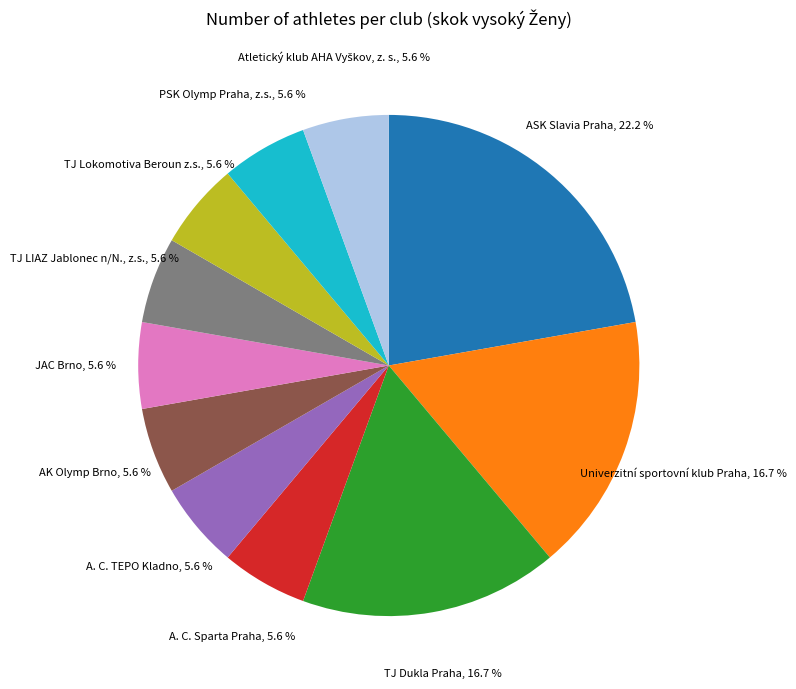

Is there a majority slice in this chart?

No